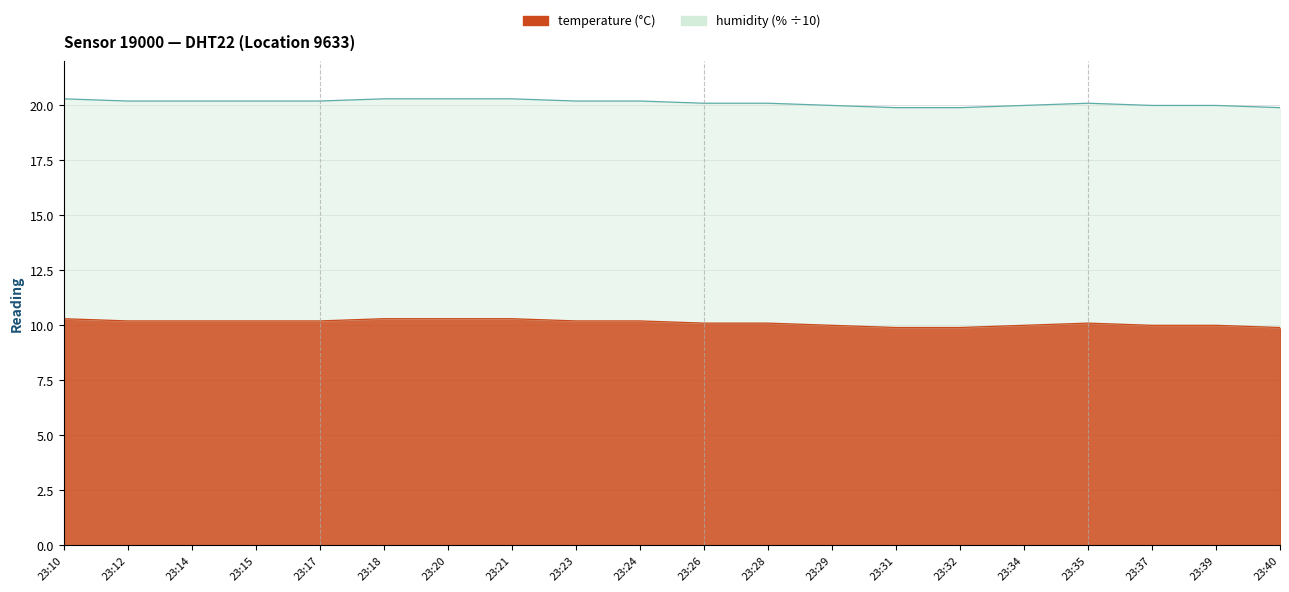

What is the sum of all values?

202.4